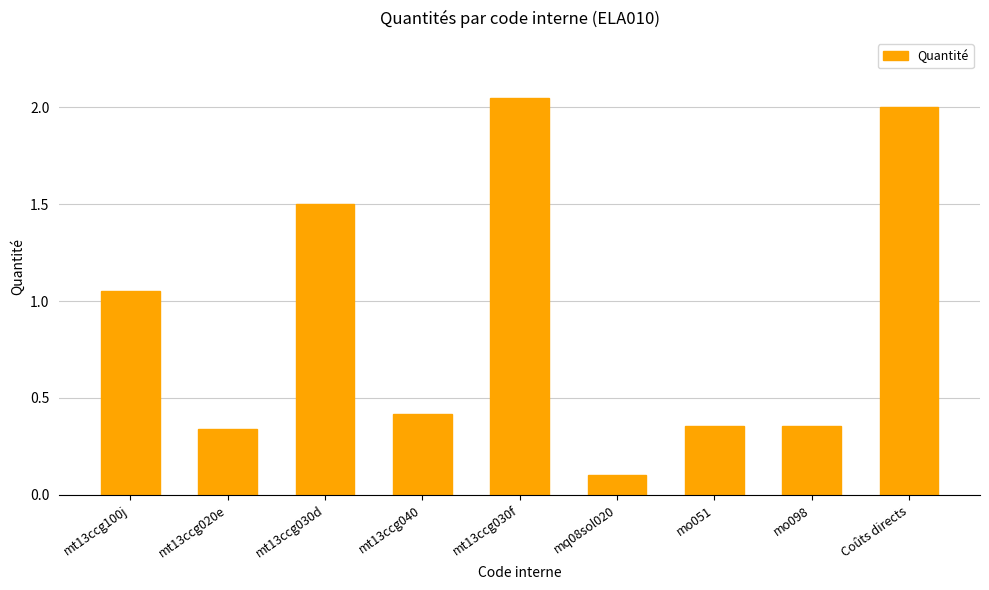

What is the change in value from mt13ccg030d to mo098?

-1.1